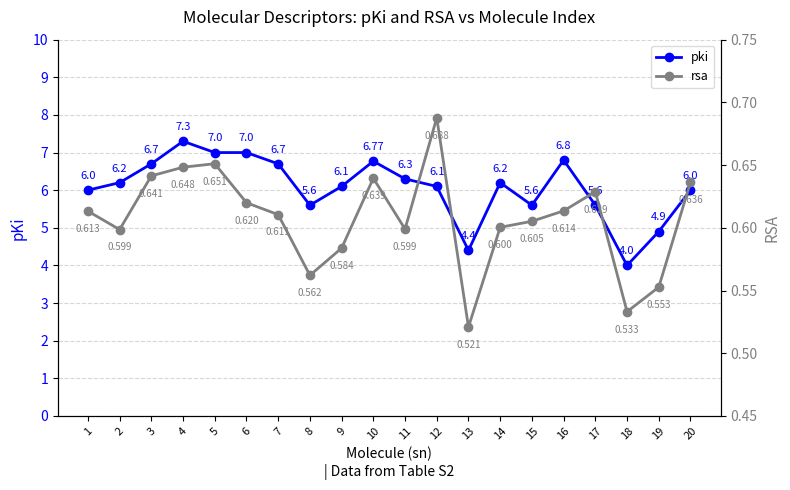

Reading right to left, transcribe all the data shown in this chart.

pki: 6.0	4.9	4.0	5.6	6.8	5.6	6.2	4.4	6.1	6.3	6.8	6.1	5.6	6.7	7.0	7.0	7.3	6.7	6.2	6.0
rsa: 0.6	0.6	0.5	0.6	0.6	0.6	0.6	0.5	0.7	0.6	0.6	0.6	0.6	0.6	0.6	0.7	0.6	0.6	0.6	0.6